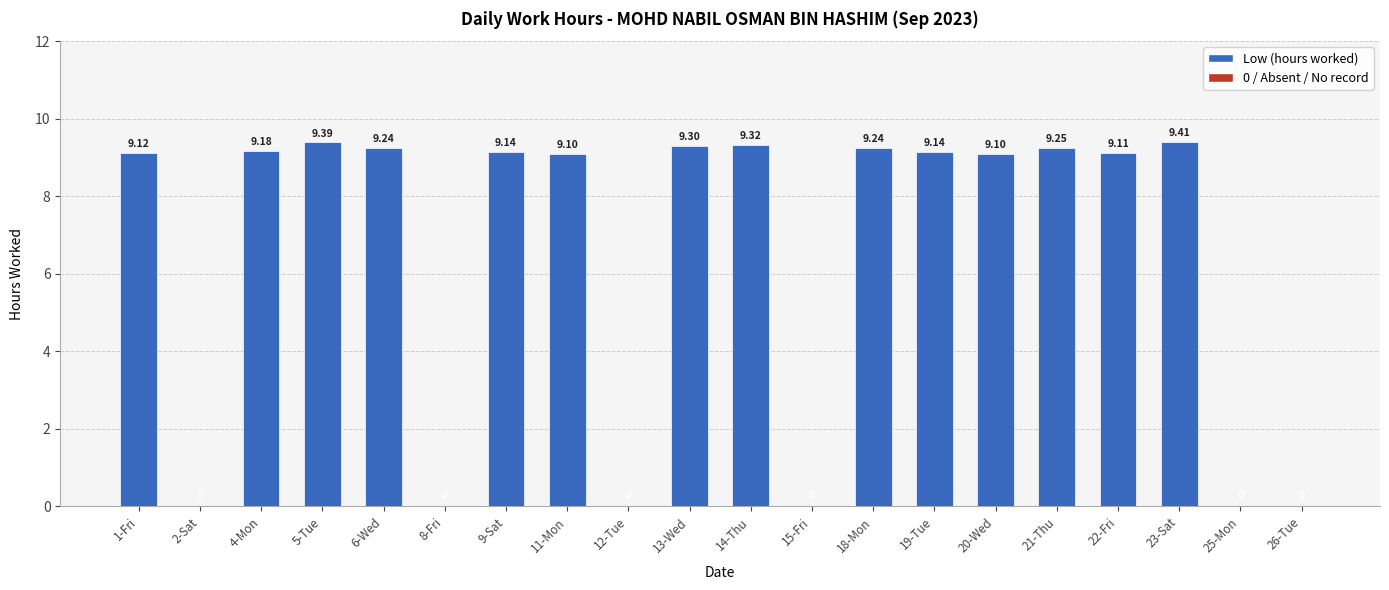

What is the average value?

6.5